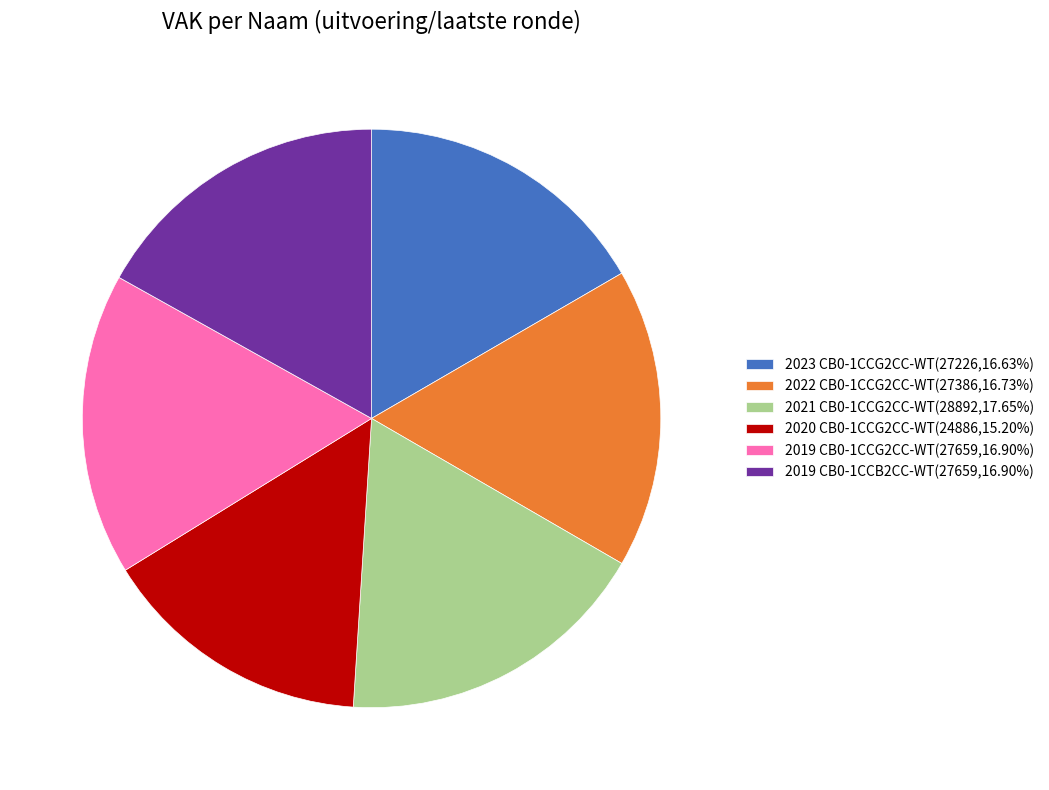

How many slices are in this pie chart?

6